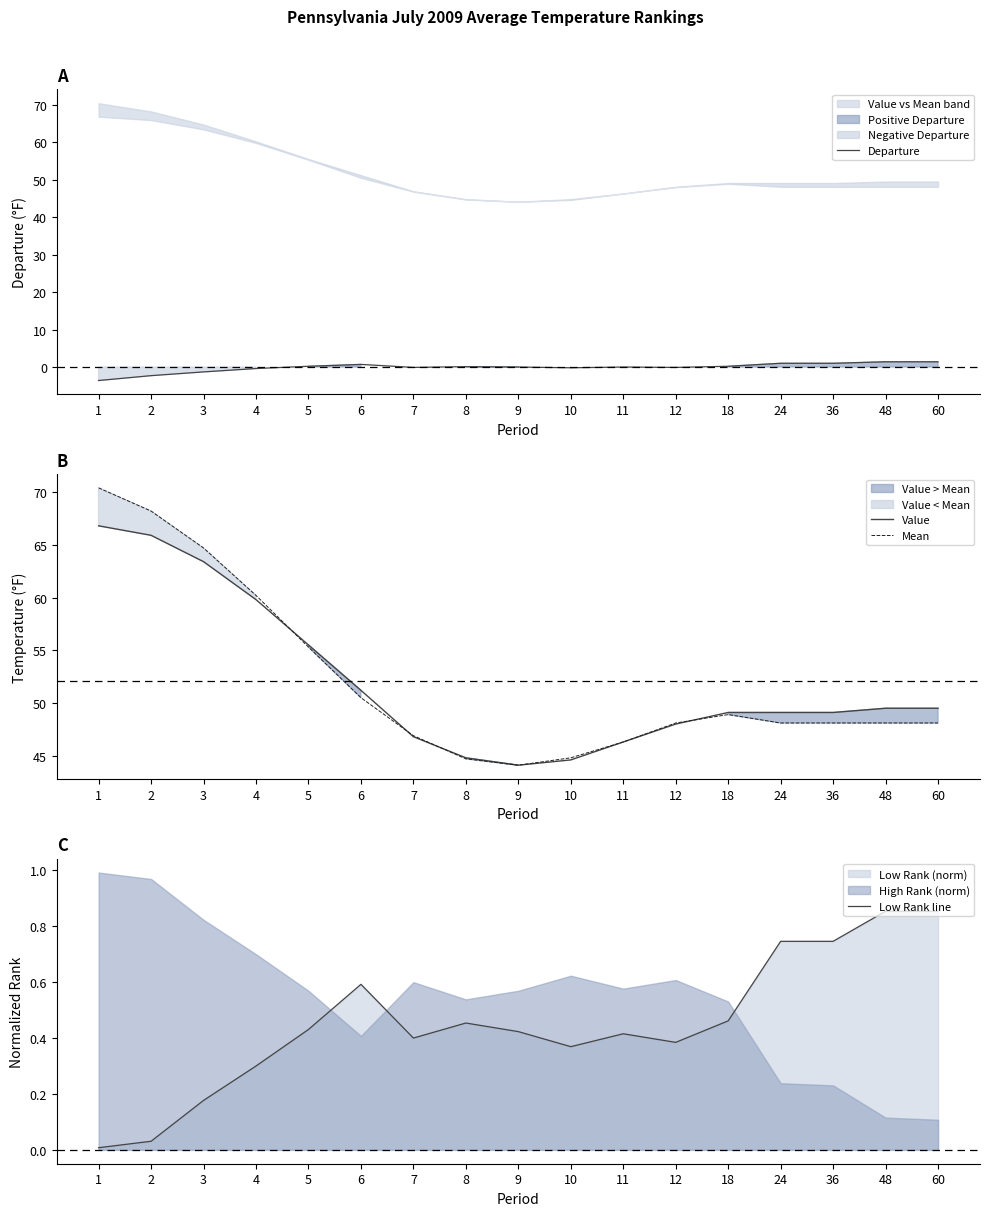

At which label is Mean closest to 57?

5